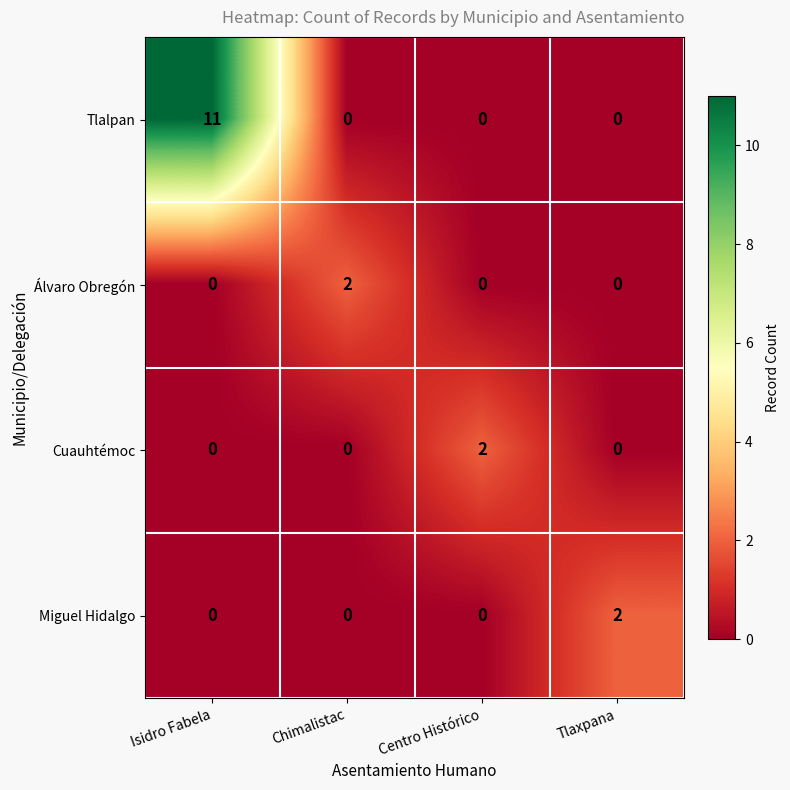

What is the total value across all series at Tlaxpana?

2